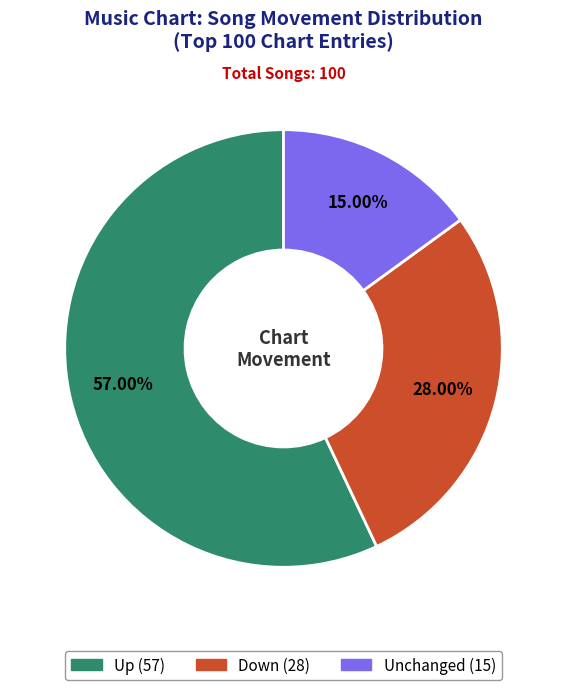

Does any single category account for the majority?

Yes